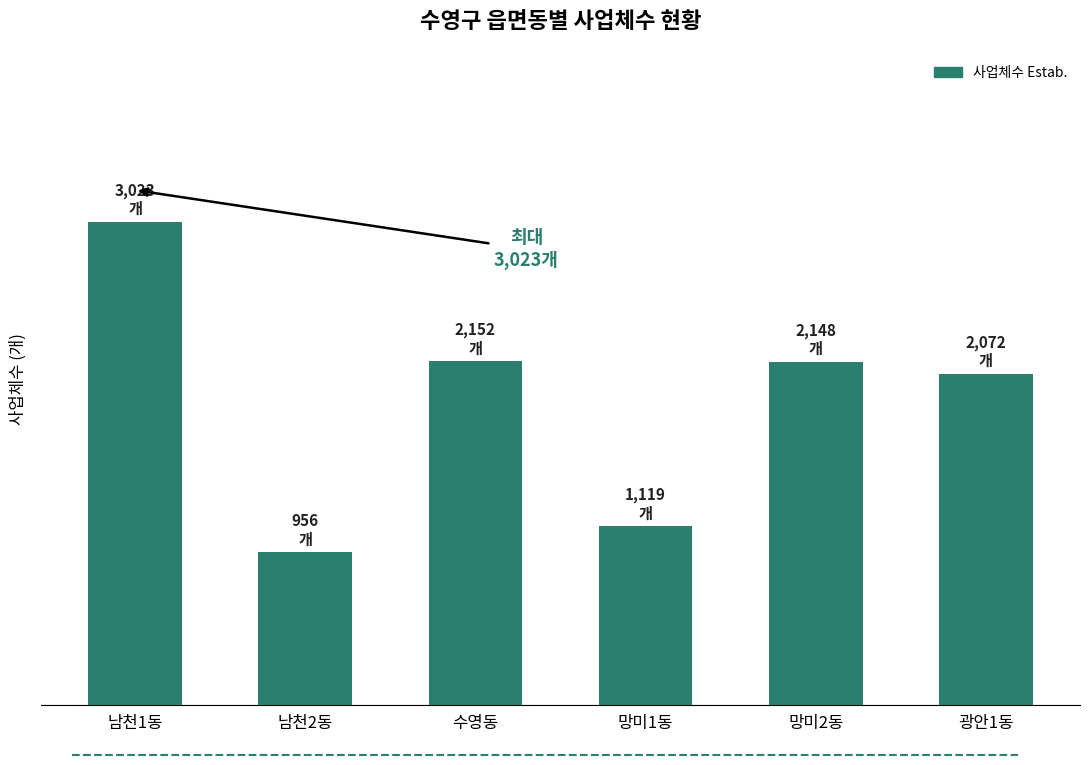

Does the chart contain any negative values?

No